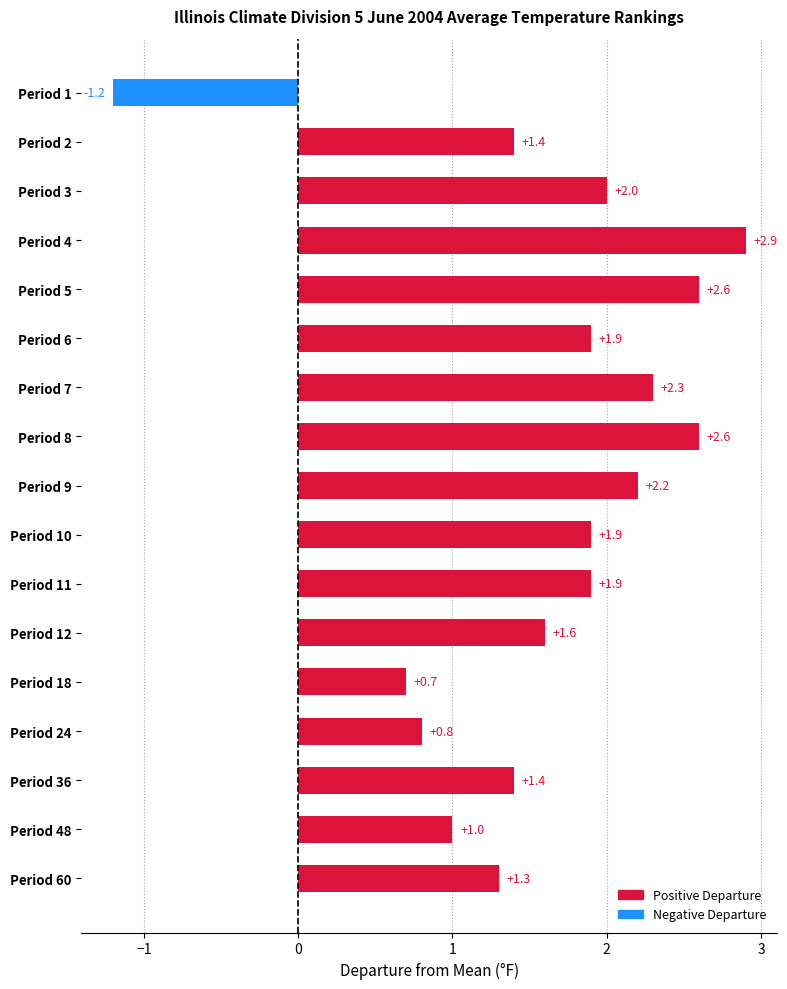

What is the maximum value shown in the chart?

2.9